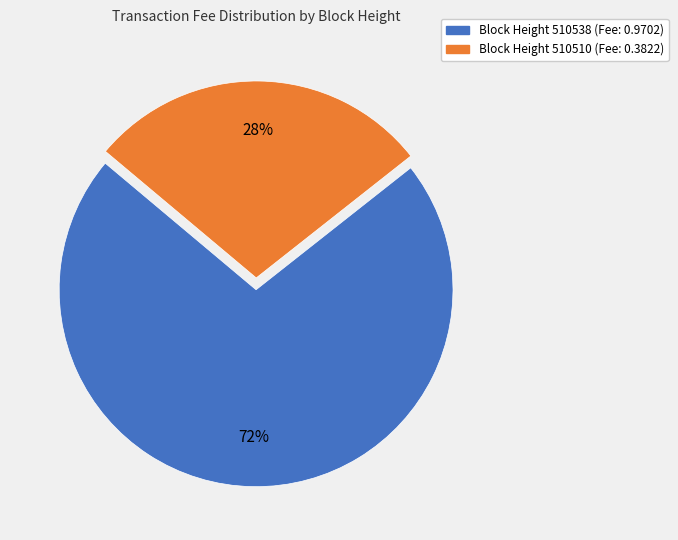

How many slices are in this pie chart?

2